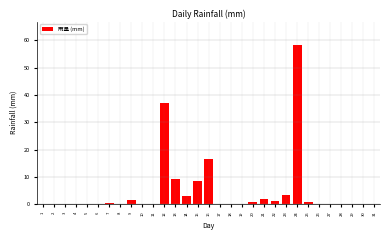

The chart shows a value of 16.6 at 16. True or false?

True